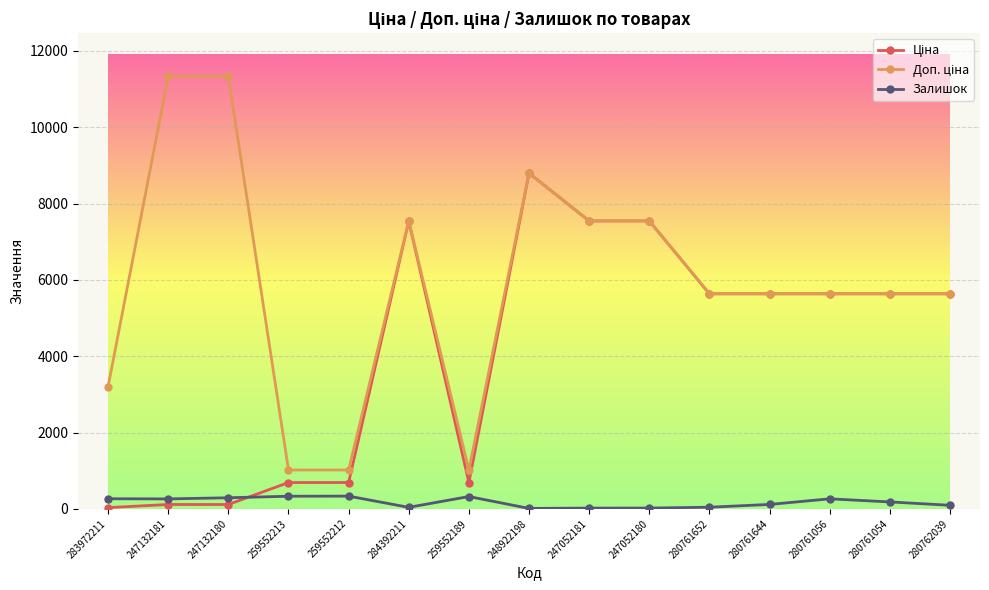

At how many categories does at least one series exceed 5261?

11